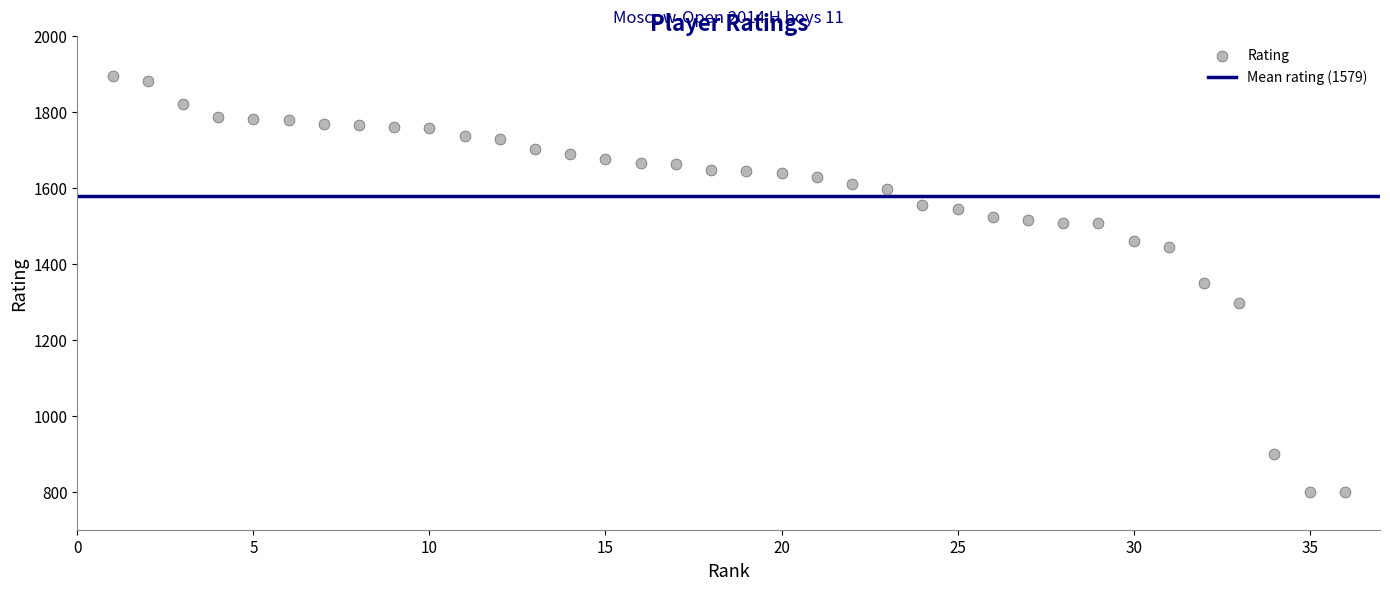

What is the range of Y values (max minus min)?

1094